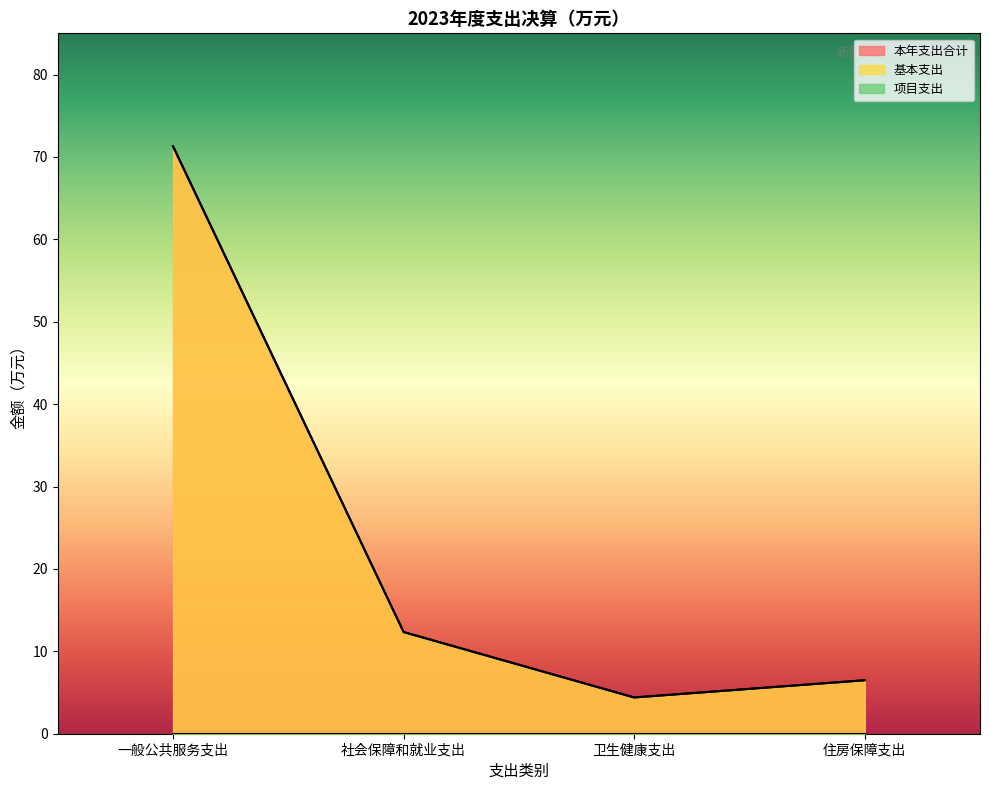

Does the chart display data point markers on the line(s)?

No